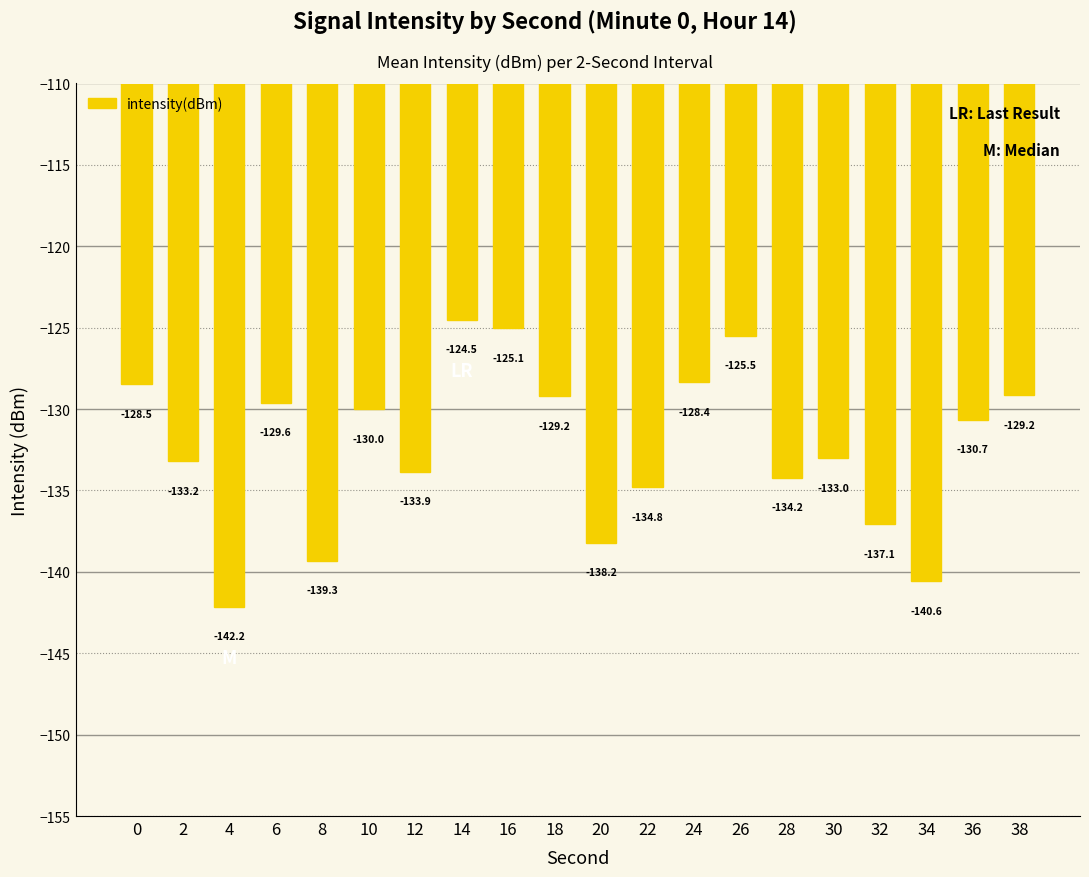

What is the smallest value displayed?

-142.2